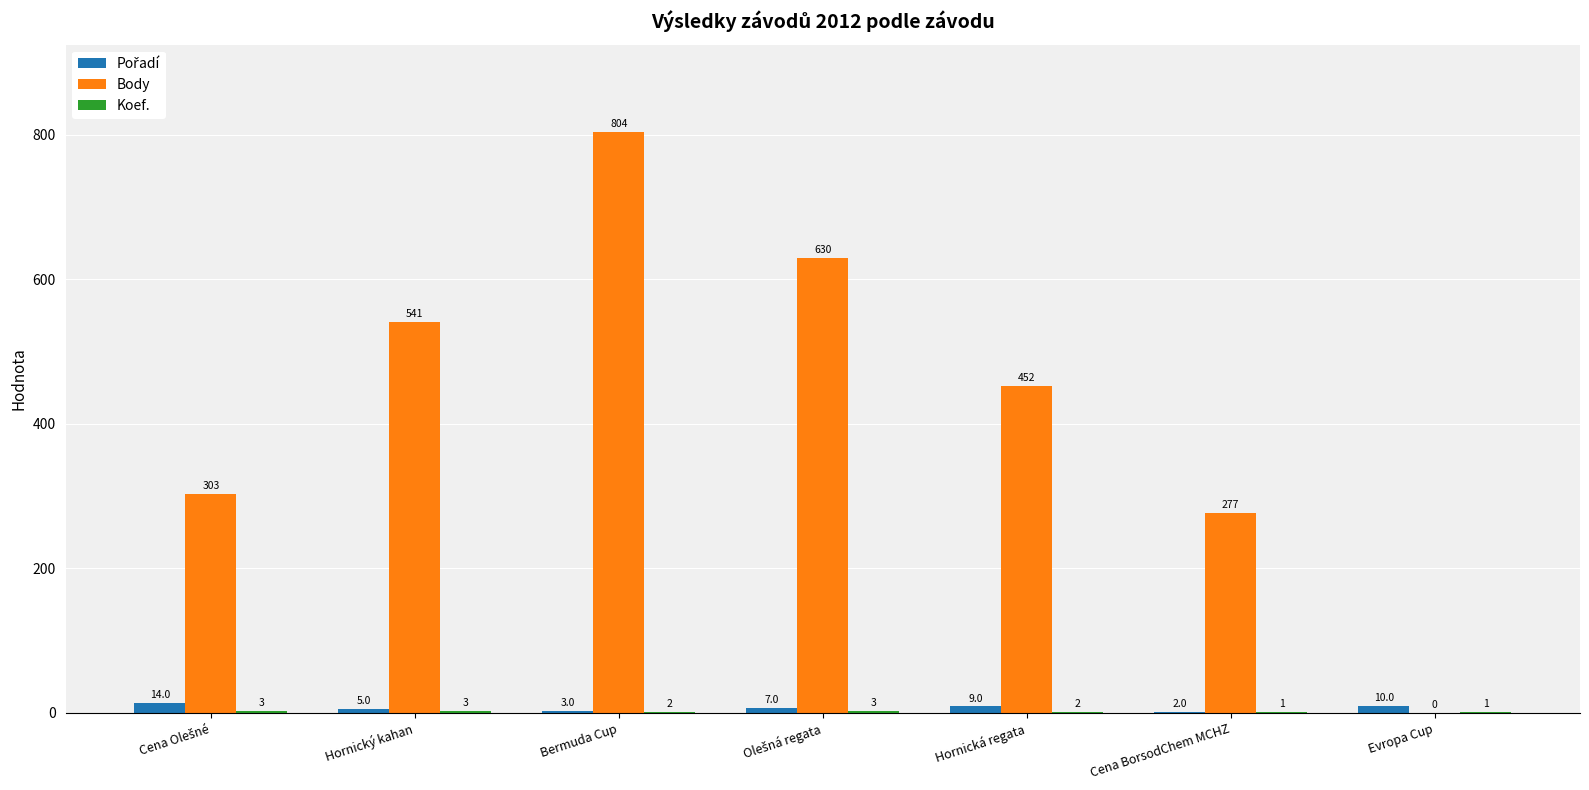

What is the total value across all series at Bermuda Cup?

809